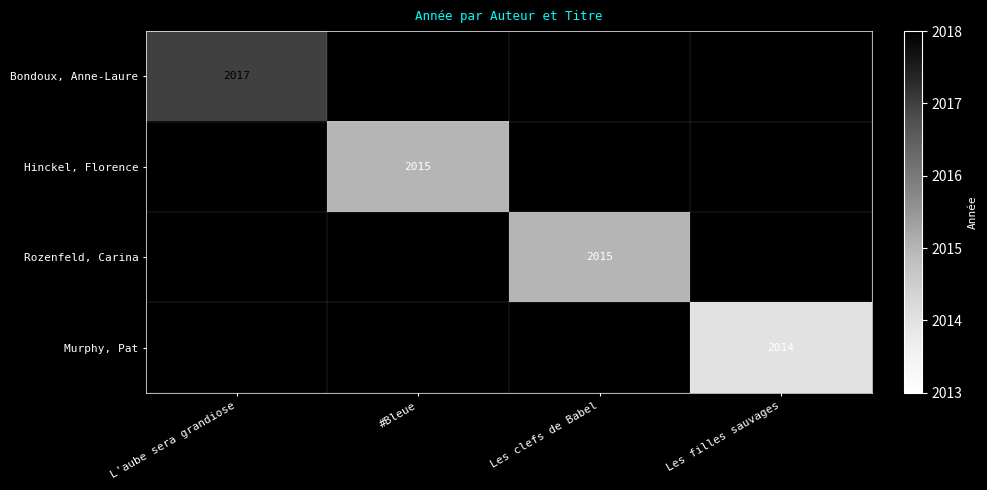

At how many categories does at least one series exceed 2014?

3